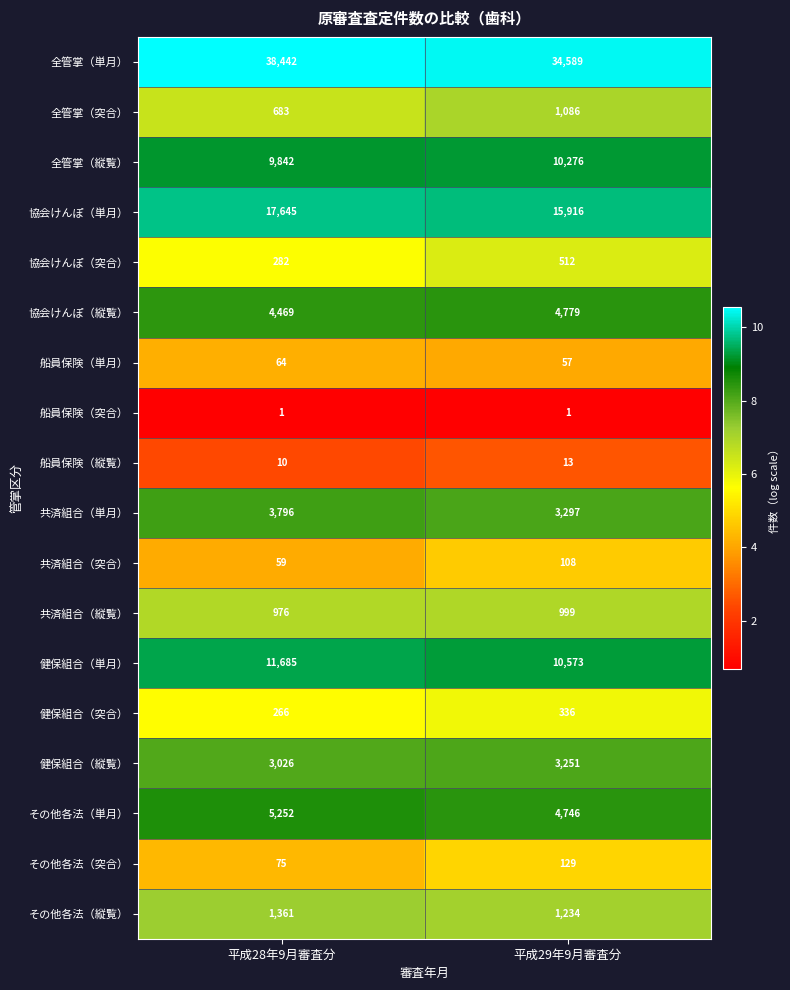

True or false: その他各法（突合） has a value of 199 at 平成29年9月審査分.

False